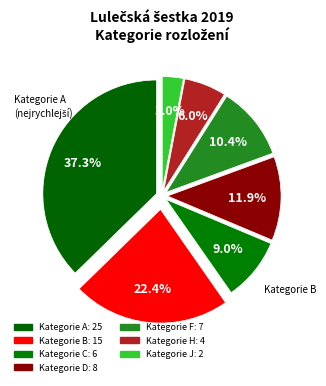

Does any single category account for the majority?

No